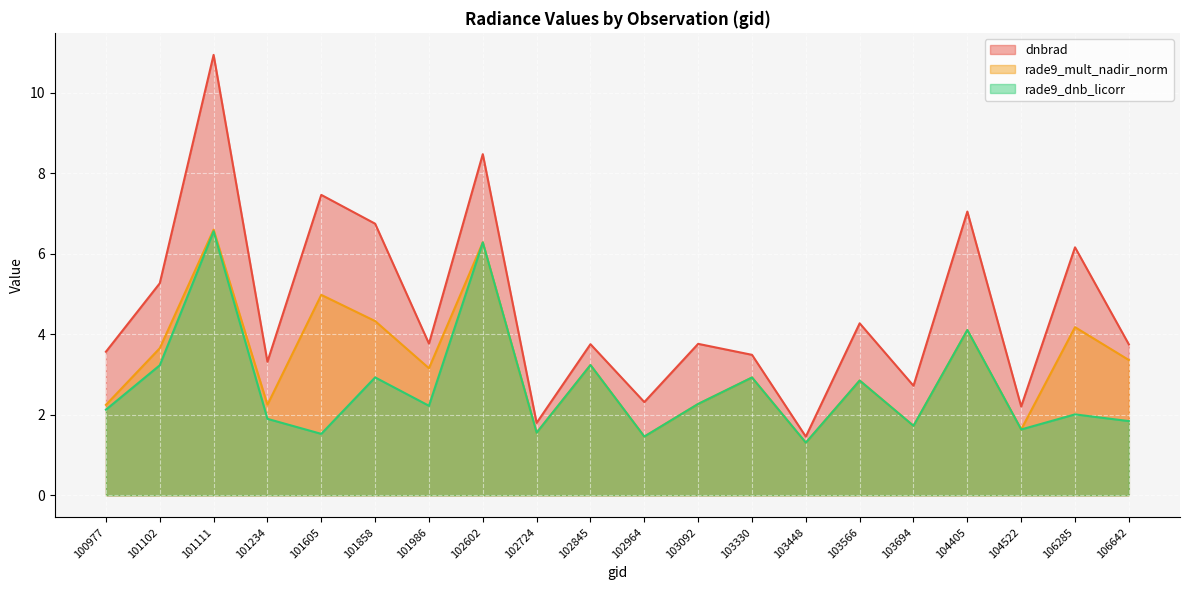

Where is rade9_dnb_licorr nearest to the value 3?

101858